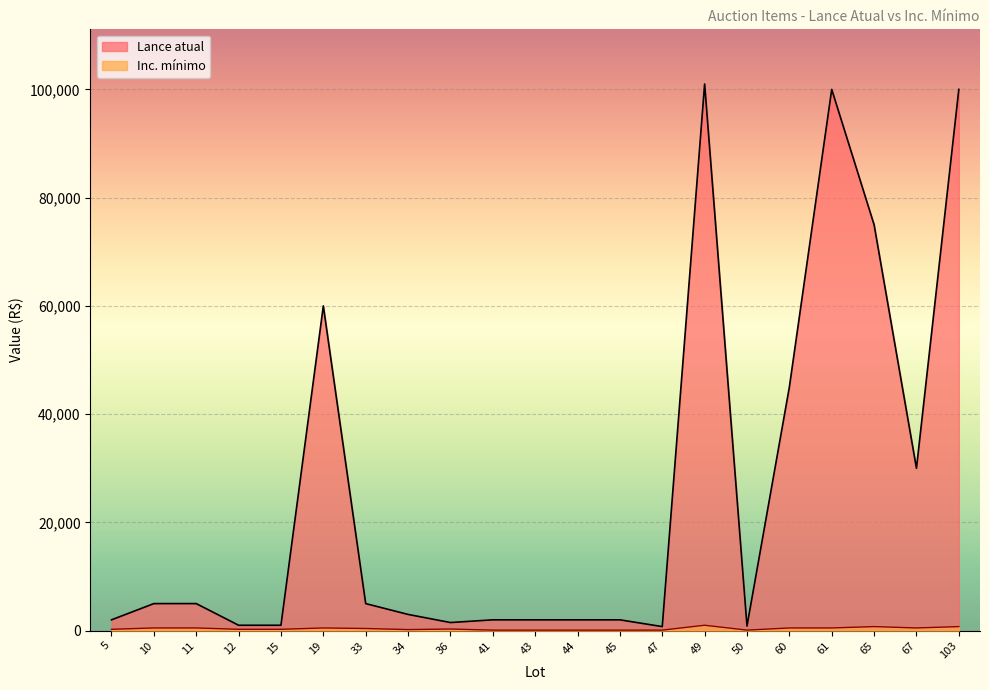

How many interior local valleys does the Inc. mínimo series have?

3